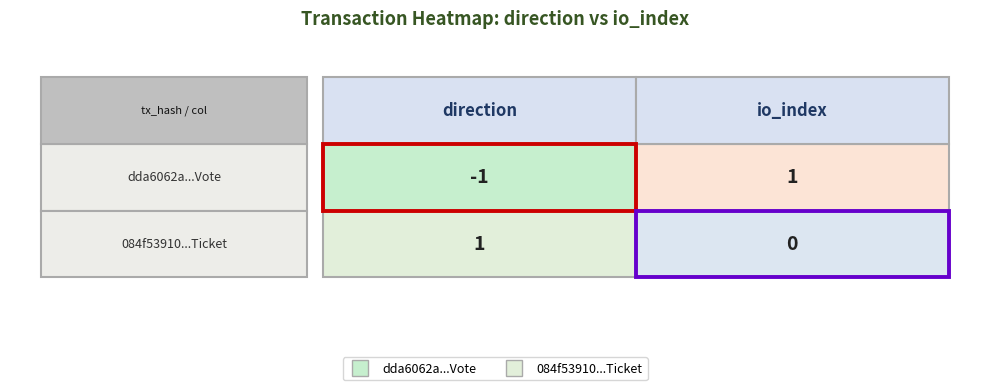

Reading left to right, extract all data points from this chart.

dda6062a653ab3f4a42ca1eba224831f0c8395b: -1	1
084f53910b68125247892d61eef4b3df0b66569: 1	0